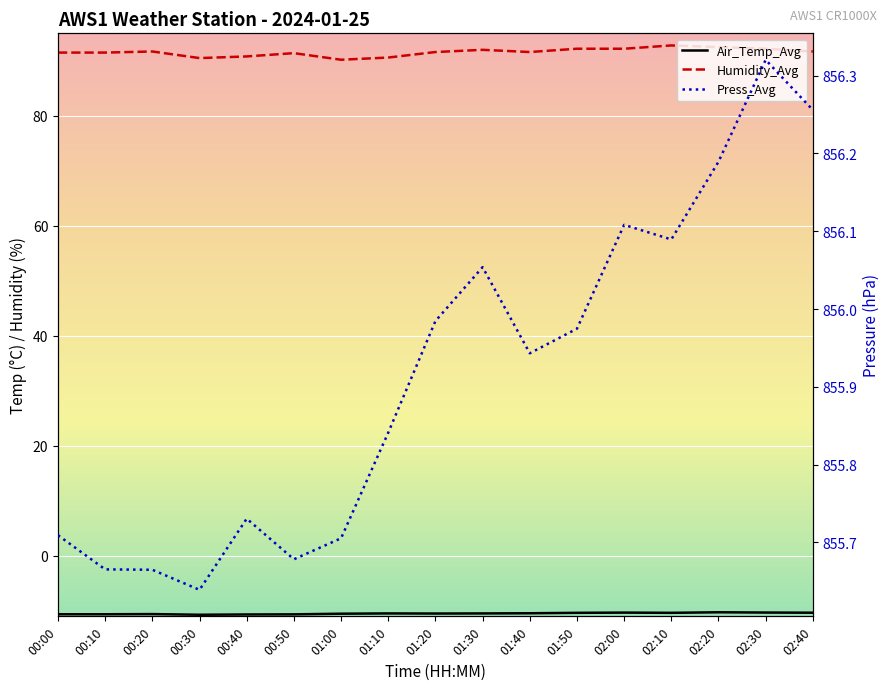

Where is the first local maximum for Humidity_Avg?

00:20